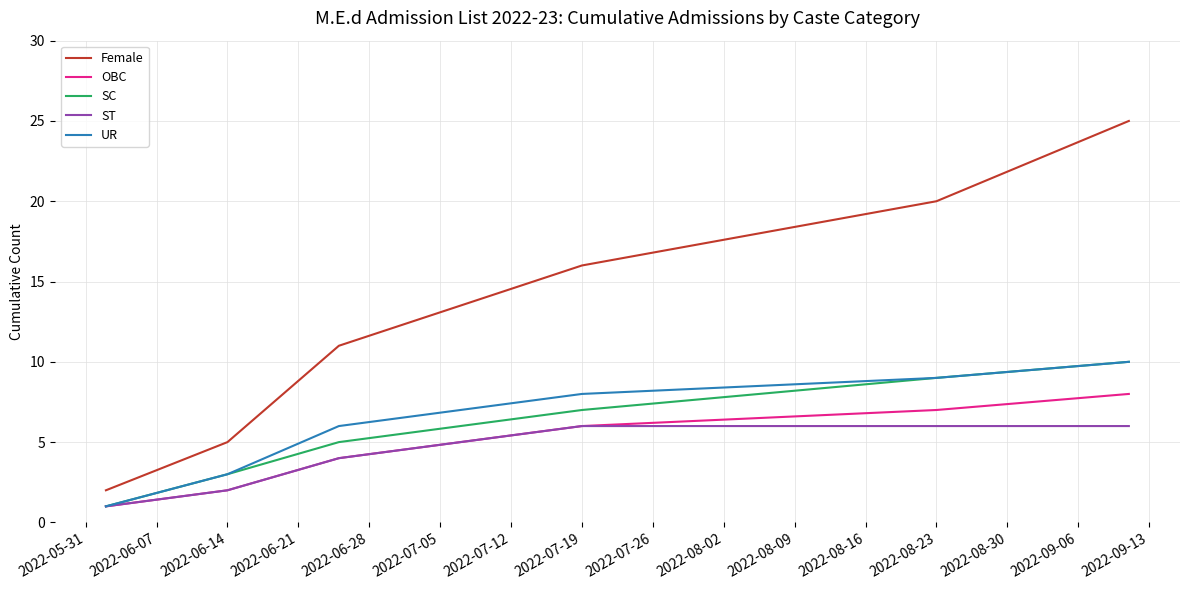

Which series has the largest range (max minus min)?

Female